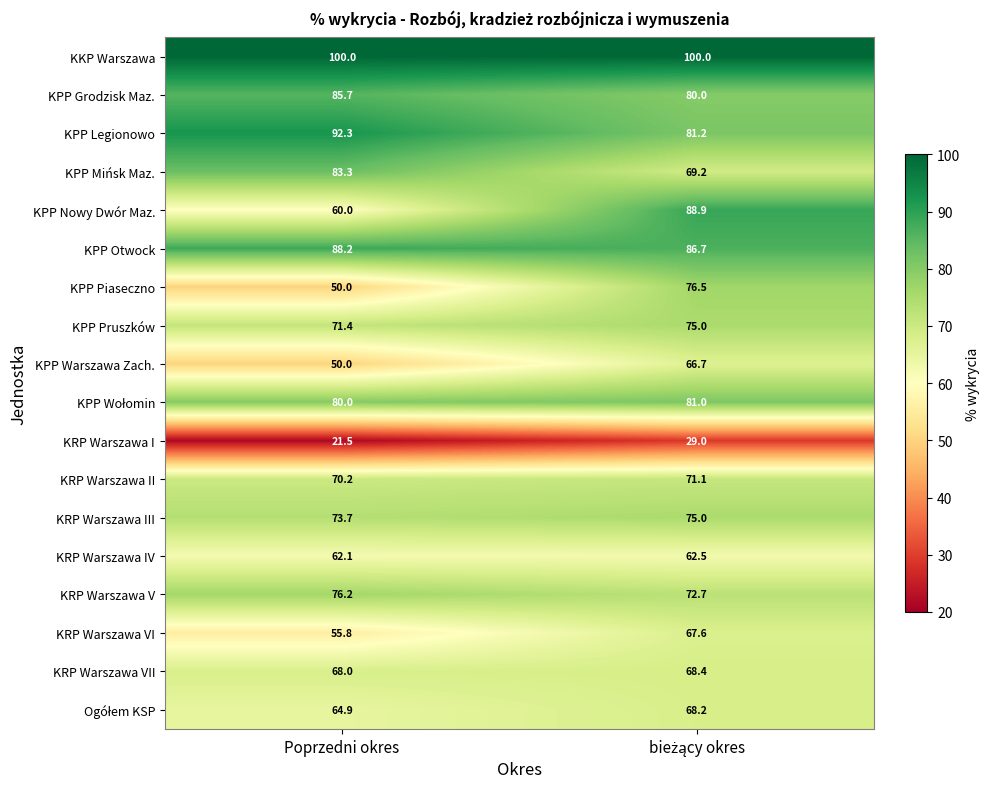

Read the KPP Otwock value at Poprzedni okres.

88.2